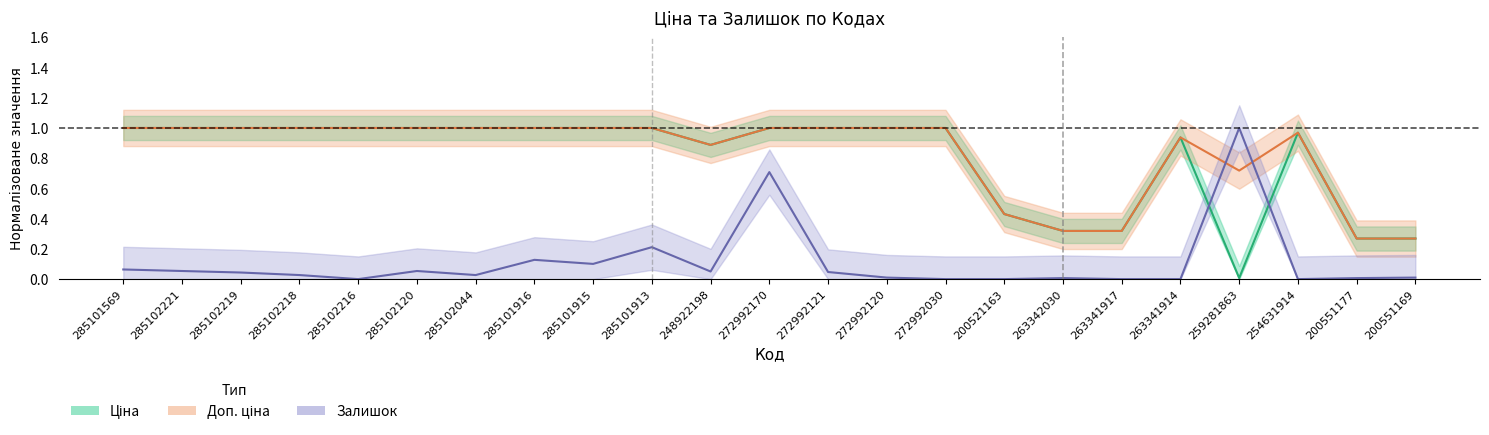

What is the label of the 1st point from the left?

285101569